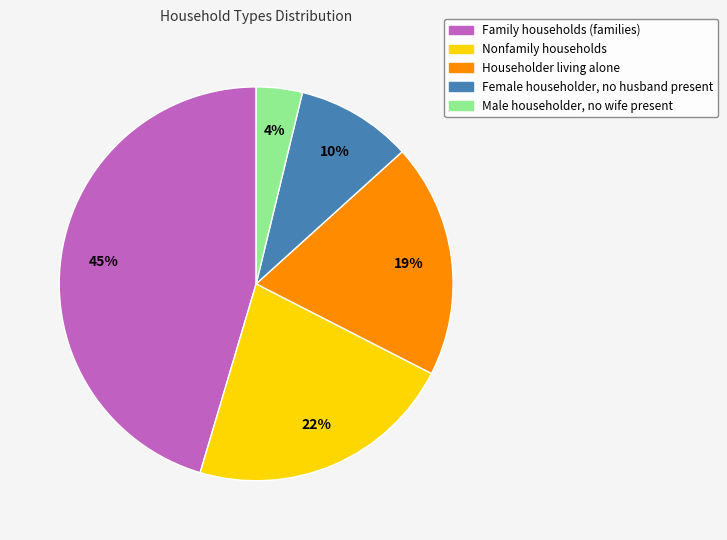

Is there a majority slice in this chart?

No